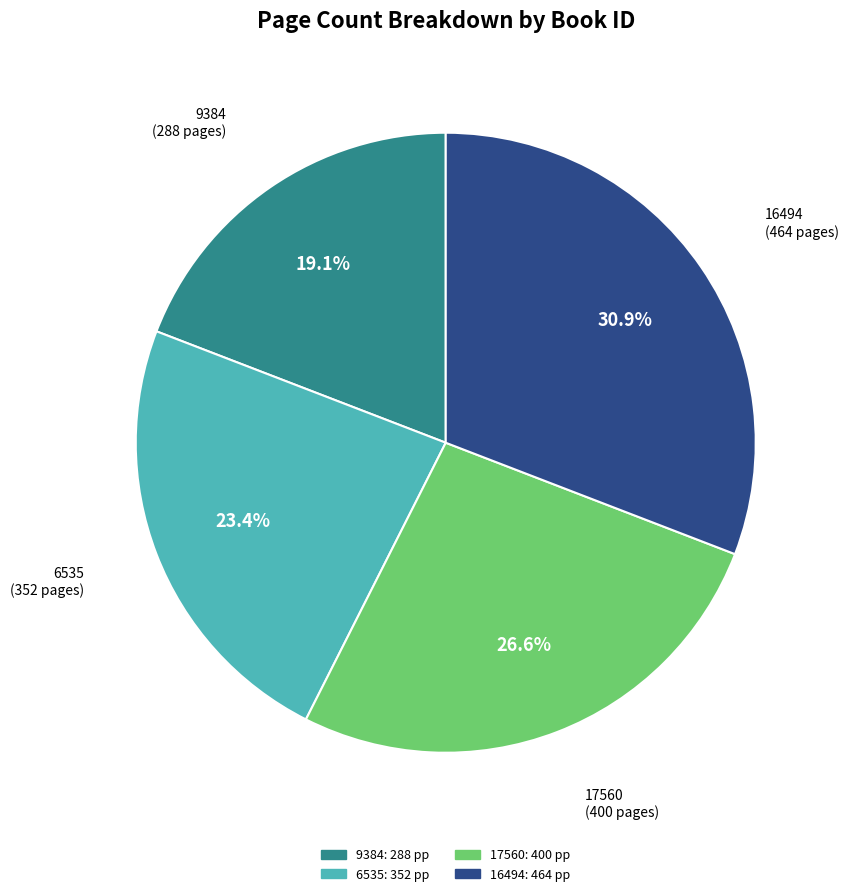

How much of the chart is everything except 6535?

76.6%